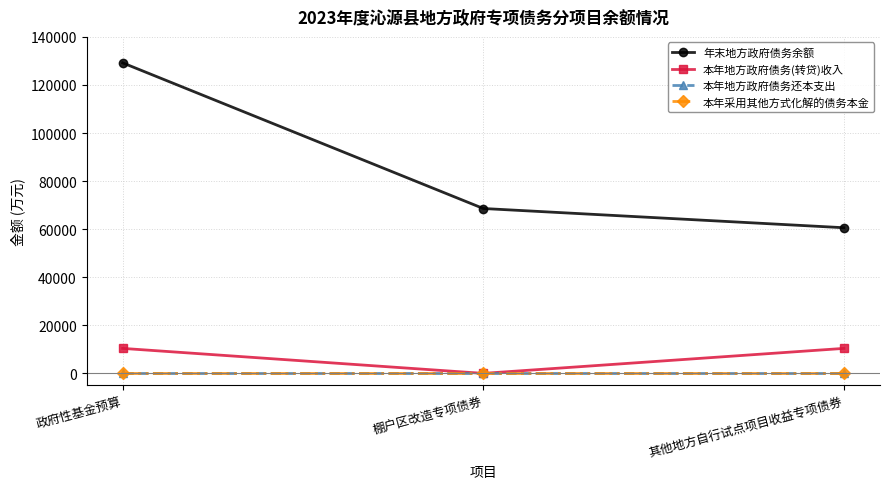

Between 其他地方自行试点项目收益专项债券 and 政府性基金预算, which is larger?

政府性基金预算